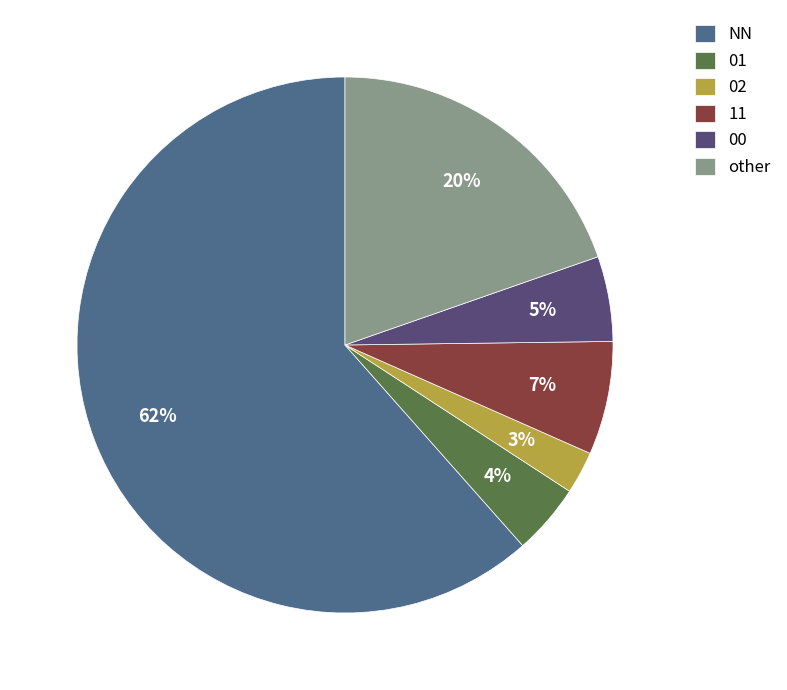

How many segments does this pie chart have?

6